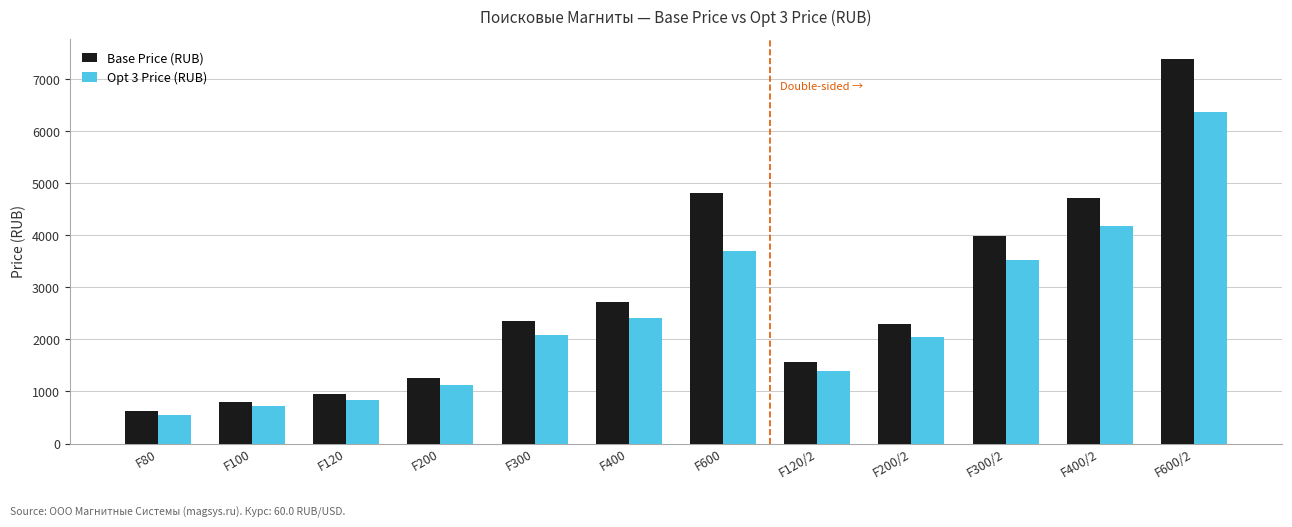

Reading left to right, list all the values displayed in this chart.

Base Price (RUB): 630.0	800.0	945.0	1260.0	2362.5	2727.9	4819.5	1575.0	2305.8	3987.9	4725.0	7398.0
Opt 3 Price (RUB): 557.5	727.3	836.3	1115.0	2090.7	2414.1	3707.3	1393.8	2040.5	3529.1	4181.4	6377.6